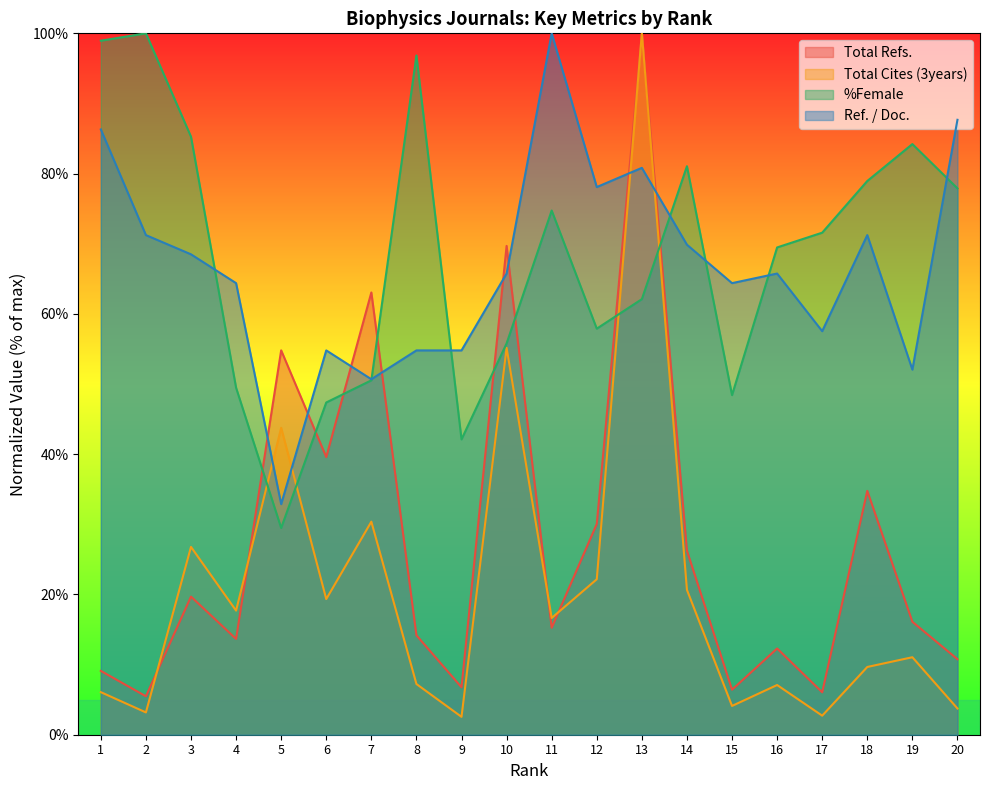

Reading right to left, extract all data points from this chart.

Total Refs.: 20=10.8	19=16.1	18=34.8	17=6.1	16=12.3	15=6.4	14=26.2	13=100.0	12=30.0	11=15.2	10=69.7	9=6.8	8=14.2	7=63.1	6=39.6	5=54.8	4=13.7	3=19.7	2=5.5	1=9.1
Total Cites (3years): 20=3.7	19=11.0	18=9.7	17=2.7	16=7.1	15=4.1	14=20.7	13=100.0	12=22.2	11=16.6	10=55.2	9=2.5	8=7.2	7=30.4	6=19.3	5=43.8	4=17.7	3=26.8	2=3.2	1=6.1
%Female: 20=77.9	19=84.2	18=78.9	17=71.6	16=69.5	15=48.4	14=81.1	13=62.1	12=57.9	11=74.7	10=55.8	9=42.1	8=96.8	7=50.5	6=47.4	5=29.5	4=49.5	3=85.3	2=100.0	1=98.9
Ref. / Doc.: 20=87.7	19=52.1	18=71.2	17=57.5	16=65.8	15=64.4	14=69.9	13=80.8	12=78.1	11=100.0	10=65.8	9=54.8	8=54.8	7=50.7	6=54.8	5=32.9	4=64.4	3=68.5	2=71.2	1=86.3